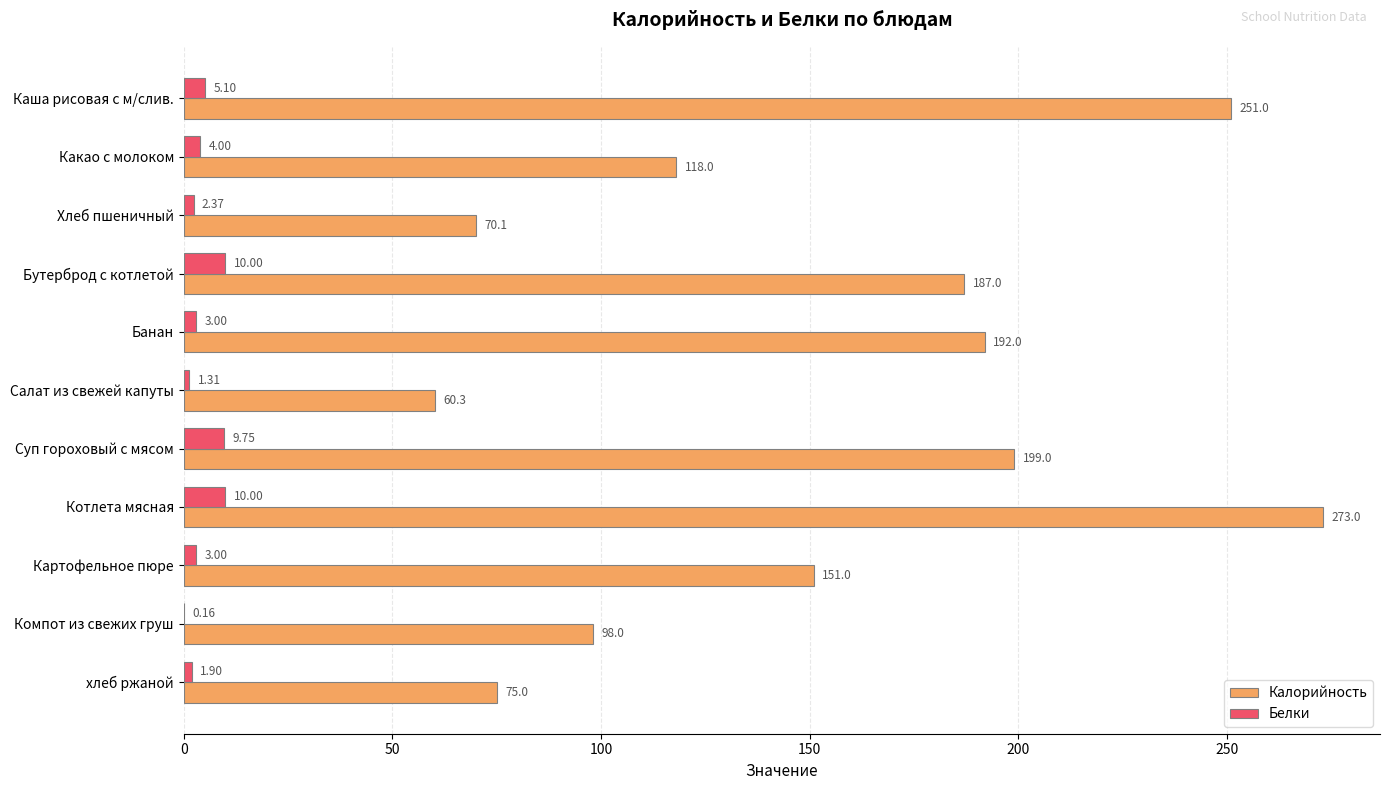

At which label is Калорийность closest to 166?

Картофельное пюре